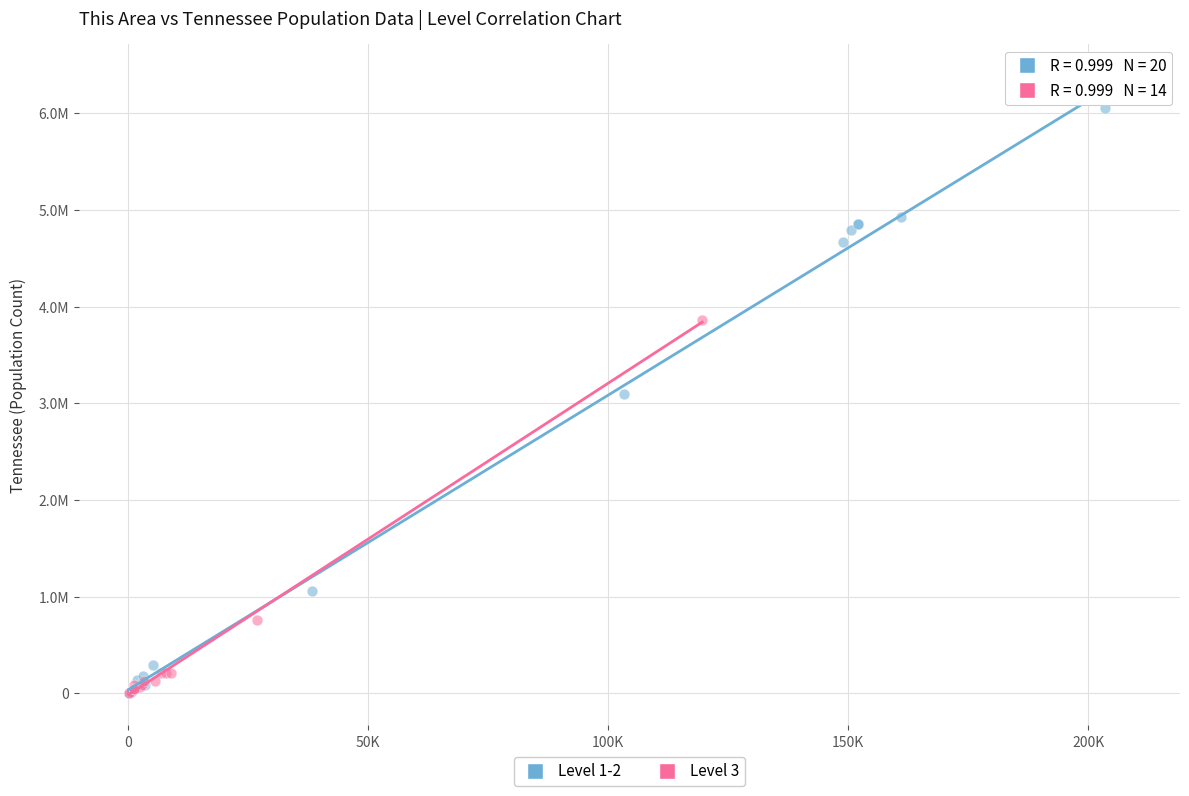

What are all the series names shown in the legend?

Level 1-2, Level 3